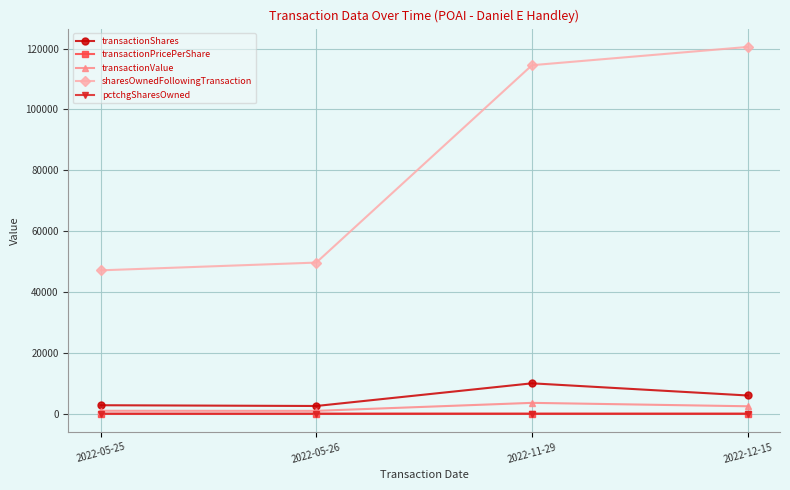

At which label is transactionValue closest to 2266?

2022-12-15